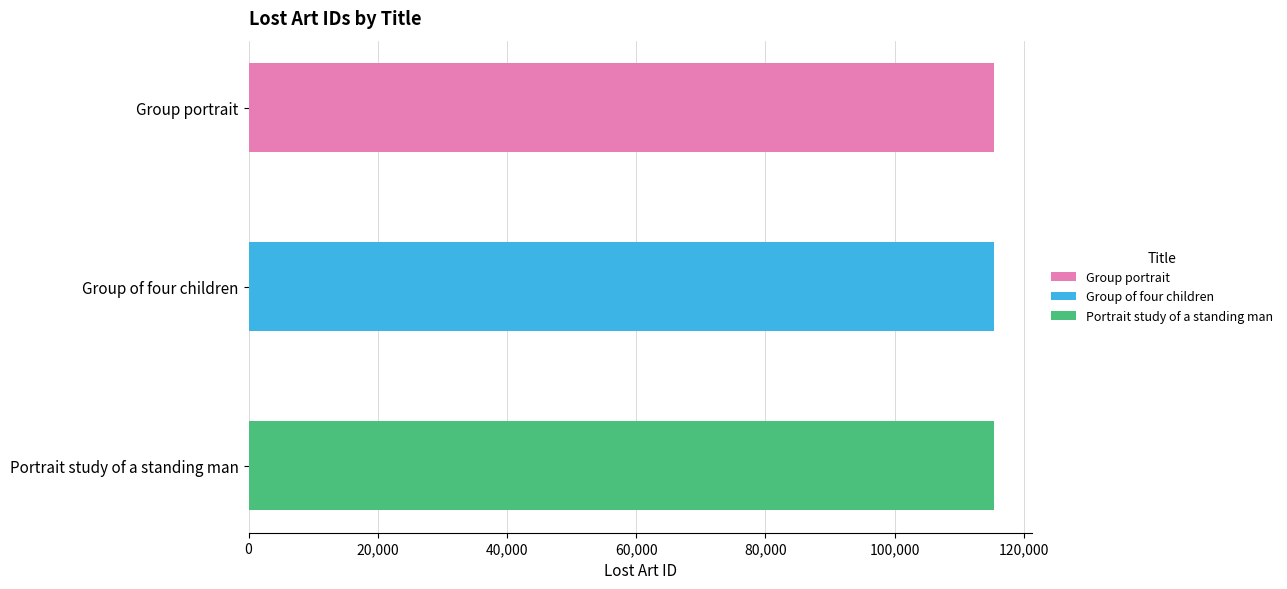

What is the label of the 3rd bar from the left?

Portrait study of a standing man